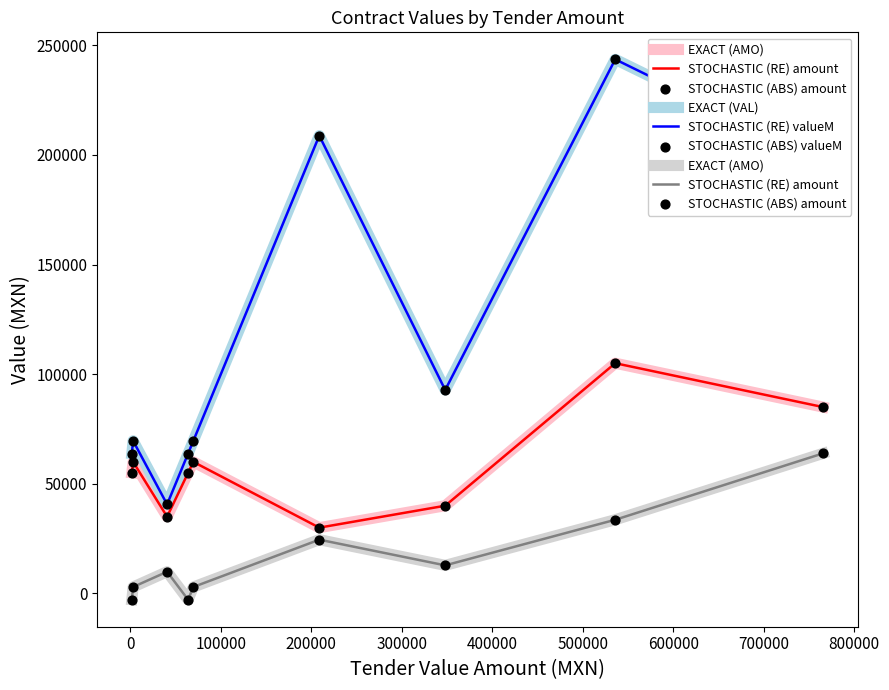

Which series has the largest total across all categories?

EXACT (VAL)